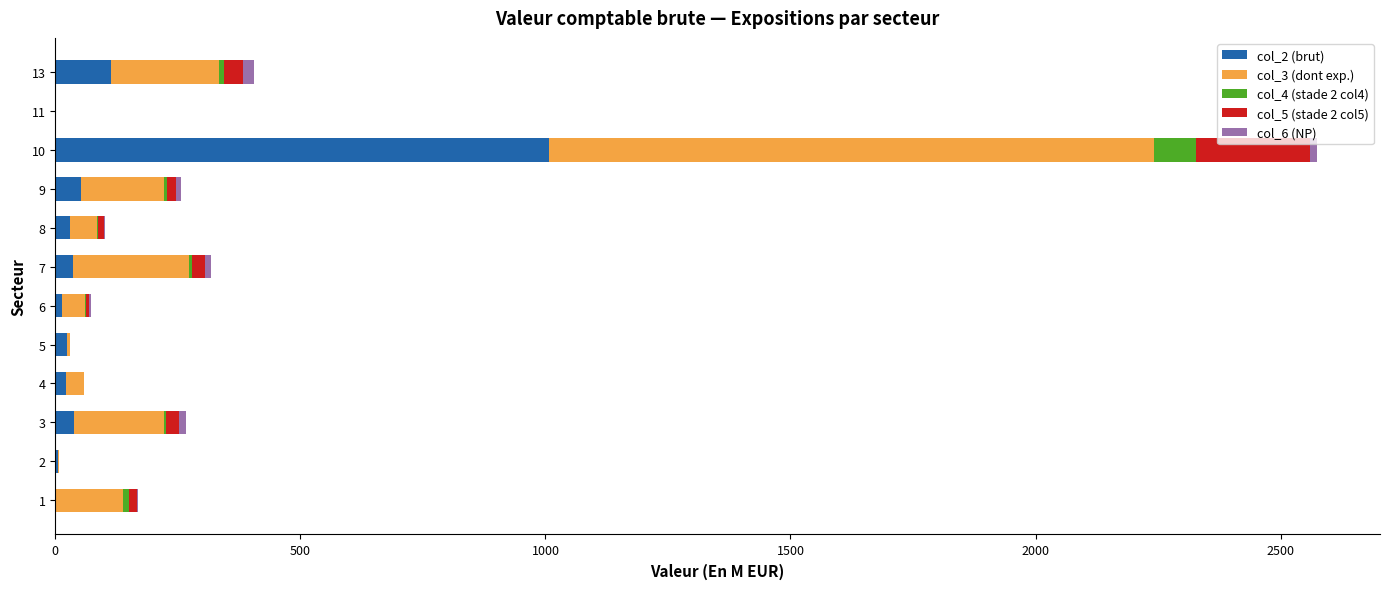

At which category is the sum across all series the highest?

10